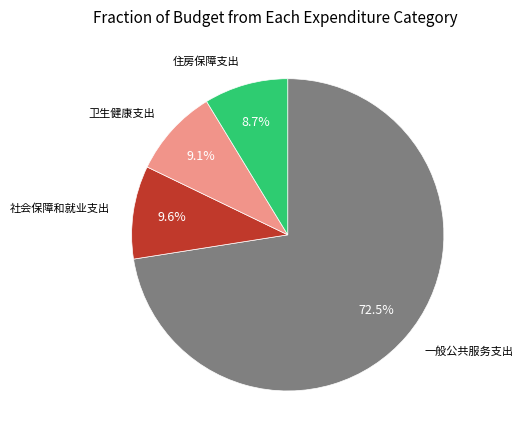

How many slices are in this pie chart?

4